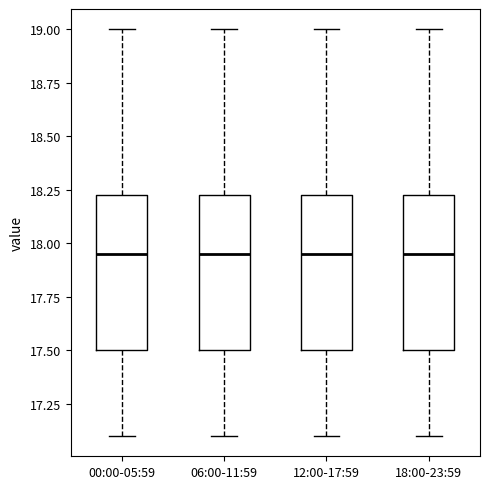

Reading left to right, read every box against the y-axis: the position of its median line, the range the box covers, and the ends of its whiskers. The values are not printed on the chart, so give them approximately, as read against the axis.

00:00-05:59: median 17.95, box 17.50 to 18.25, whiskers 17.10 to 19.00
06:00-11:59: median 17.95, box 17.50 to 18.25, whiskers 17.10 to 19.00
12:00-17:59: median 17.95, box 17.50 to 18.25, whiskers 17.10 to 19.00
18:00-23:59: median 17.95, box 17.50 to 18.25, whiskers 17.10 to 19.00